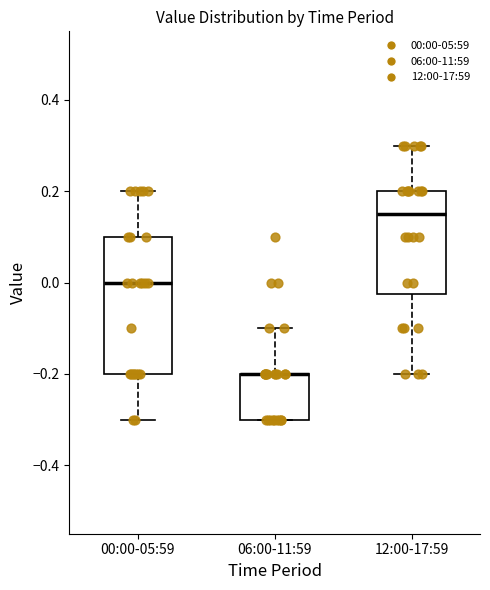

Which box is the tallest, from its lower edge to its upper edge?

00:00-05:59